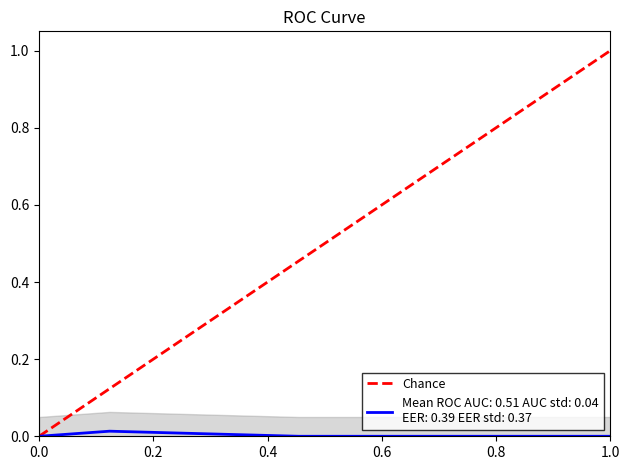

How many values are below 1?

1